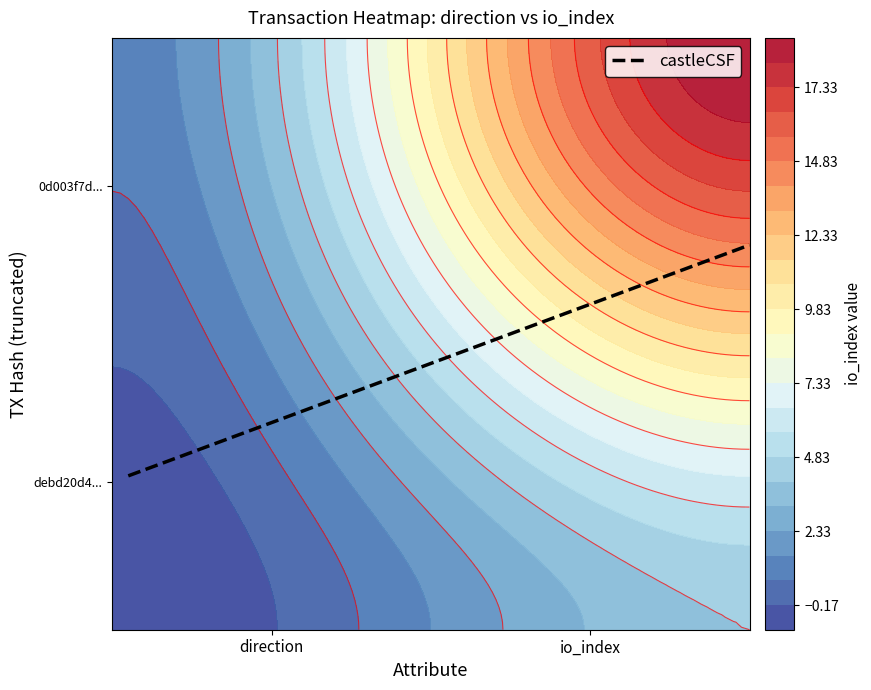

Reading left to right, transcribe all the data shown in this chart.

debd20d405e802284d4e7f01e1e1bb783cee289: direction=-1	io_index=4
0d003f7d514b02adb9613658e82aacc70a92b88: direction=1	io_index=19